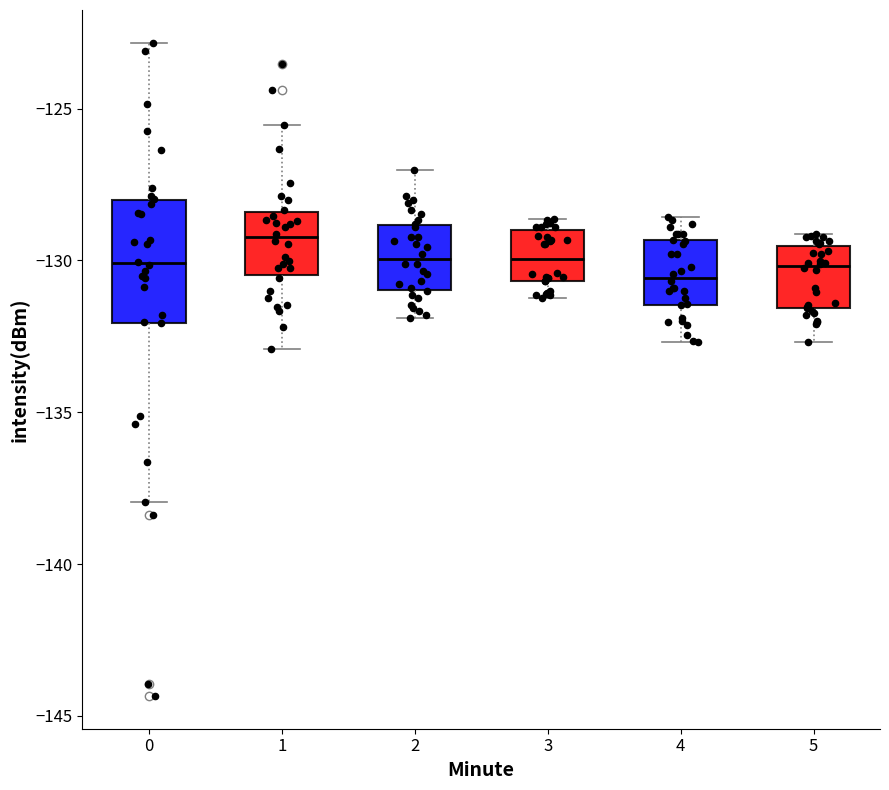

Reading left to right, transcribe this box plot: for each box, give where its median line is, the range the box spans, and where its two whiskers end, as read against the y-axis. The values are not printed on the chart, so give them approximately, as read against the axis.

0: median -130.0, box -132.0 to -128.0, whiskers -138.0 to -123.0
1: median -129.0, box -130.5 to -128.5, whiskers -133.0 to -125.5
2: median -130.0, box -131.0 to -129.0, whiskers -132.0 to -127.0
3: median -130.0, box -130.5 to -129.0, whiskers -131.0 to -128.5
4: median -130.5, box -131.5 to -129.5, whiskers -132.5 to -128.5
5: median -130.0, box -131.5 to -129.5, whiskers -132.5 to -129.0